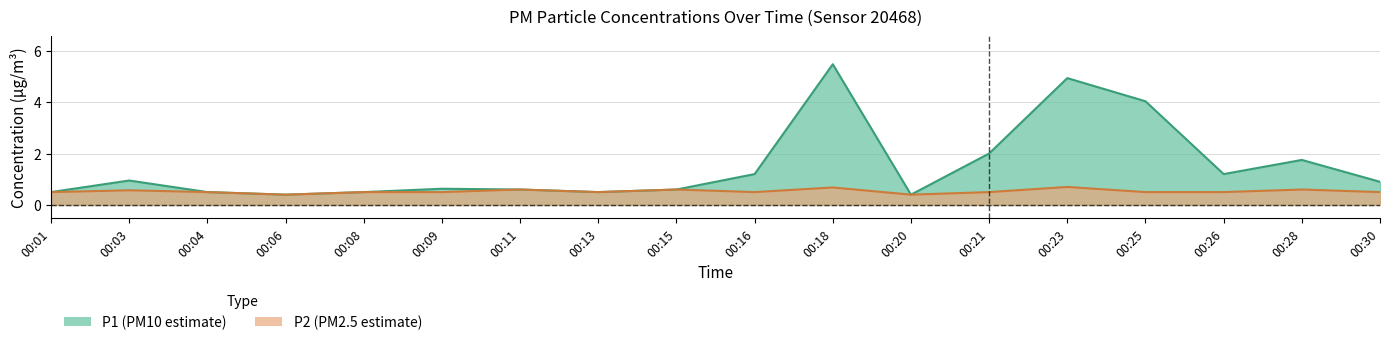

Is it true that P1 equals 9.0 at 00:18?

False